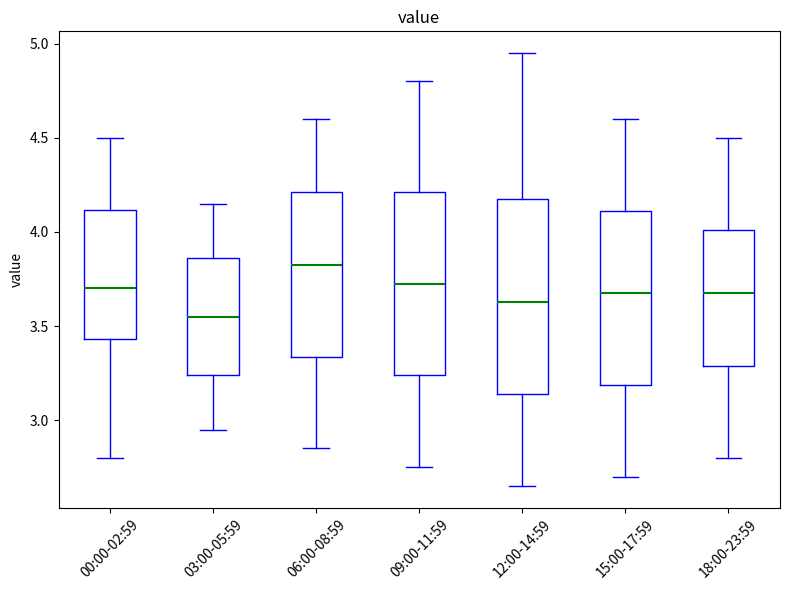

Reading left to right, transcribe this box plot: for each box, give where its median line is, the range the box spans, and where its two whiskers end, as read against the y-axis. The values are not printed on the chart, so give them approximately, as read against the axis.

00:00-02:59: median 3.70, box 3.45 to 4.10, whiskers 2.80 to 4.50
03:00-05:59: median 3.55, box 3.25 to 3.85, whiskers 2.95 to 4.15
06:00-08:59: median 3.85, box 3.35 to 4.20, whiskers 2.85 to 4.60
09:00-11:59: median 3.75, box 3.25 to 4.20, whiskers 2.75 to 4.80
12:00-14:59: median 3.65, box 3.15 to 4.20, whiskers 2.65 to 4.95
15:00-17:59: median 3.70, box 3.20 to 4.10, whiskers 2.70 to 4.60
18:00-23:59: median 3.70, box 3.30 to 4.00, whiskers 2.80 to 4.50